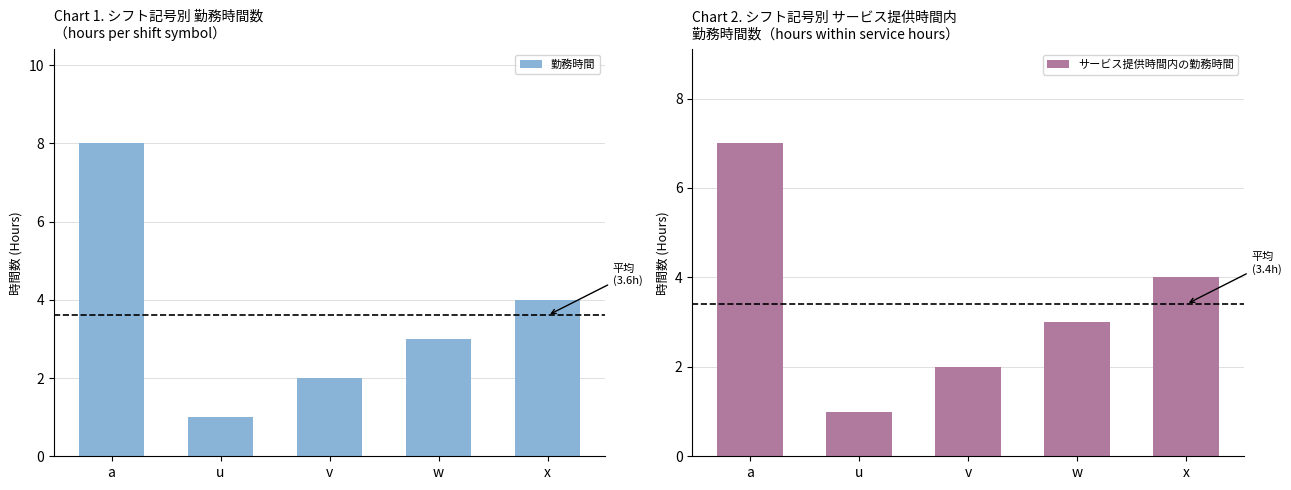

At which label does 勤務時間 first exceed 3?

a